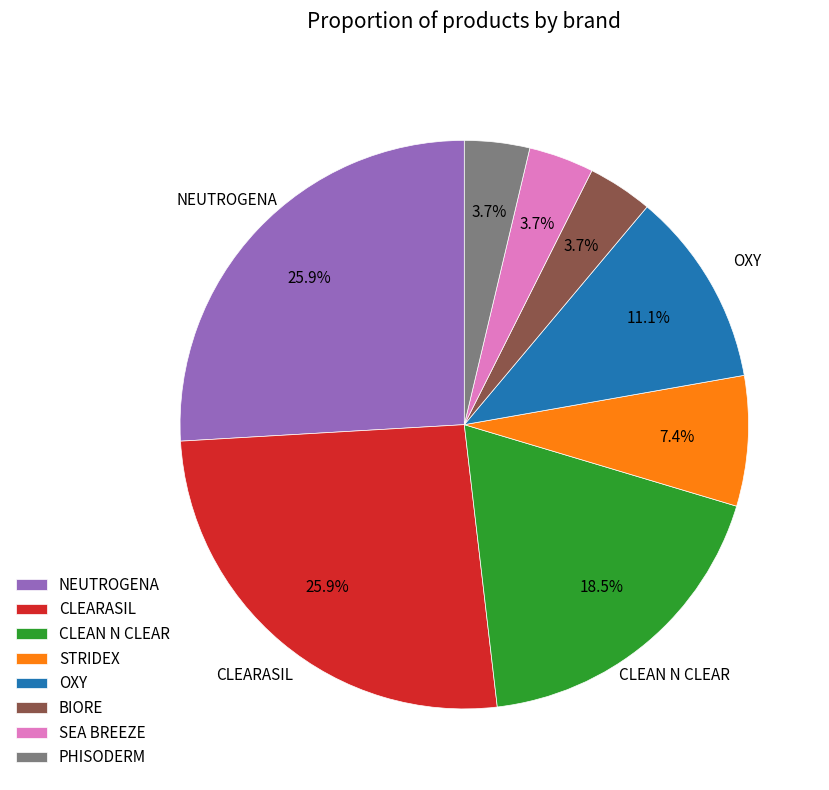

Does STRIDEX account for over 50% of the chart?

No